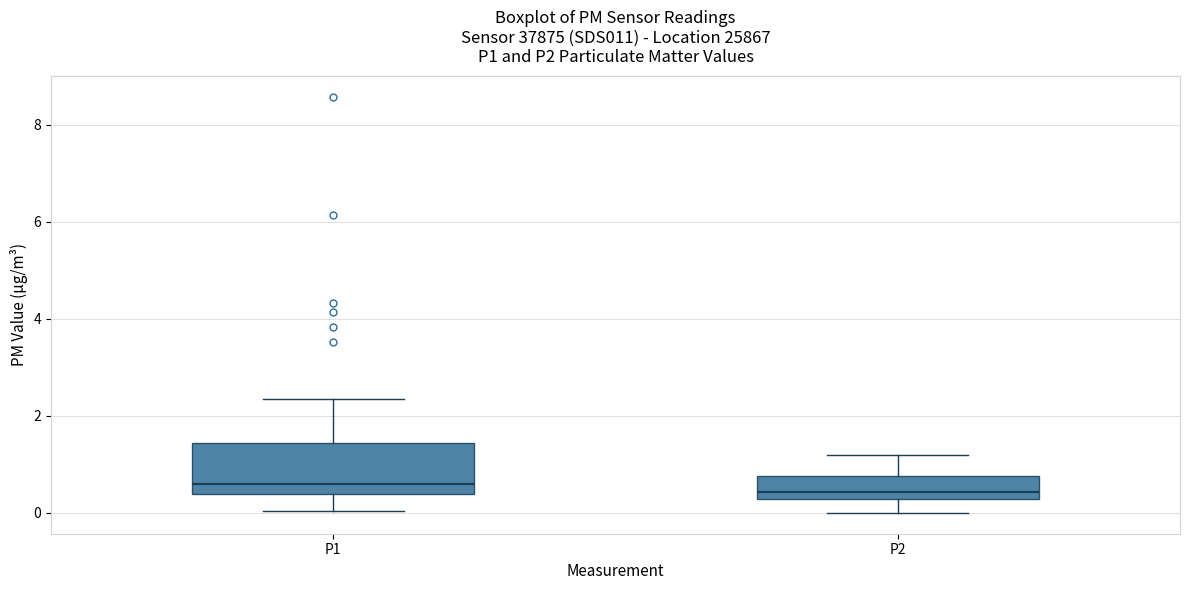

Reading left to right, transcribe this box plot: for each box, give where its median line is, the range the box spans, and where its two whiskers end, as read against the y-axis. The values are not printed on the chart, so give them approximately, as read against the axis.

P1: median 0.6, box 0.4 to 1.4, whiskers 0.0 to 2.4
P2: median 0.4, box 0.2 to 0.8, whiskers 0.0 to 1.2